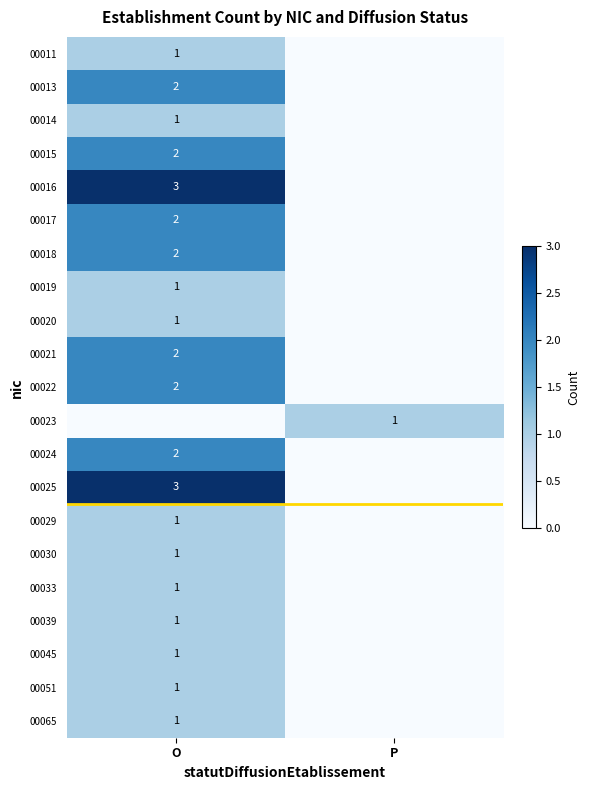

The 00021 series shows 2 at O. True or false?

True